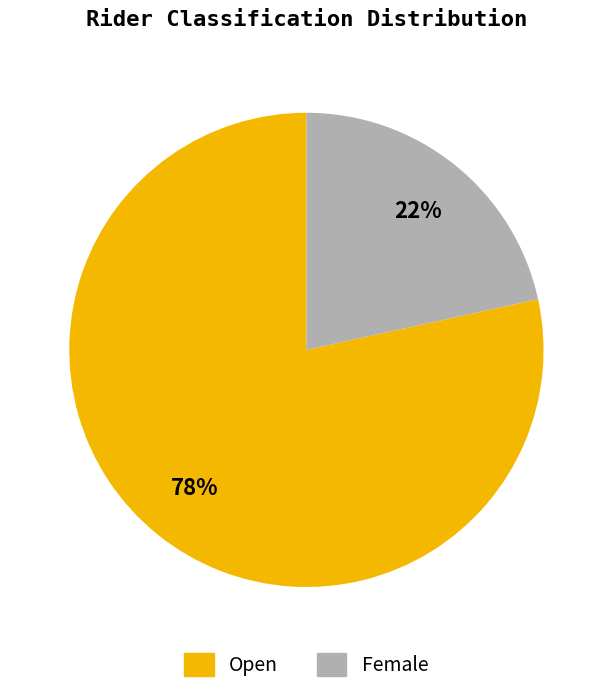

What percentage is the Open slice, to the nearest percent?

78%